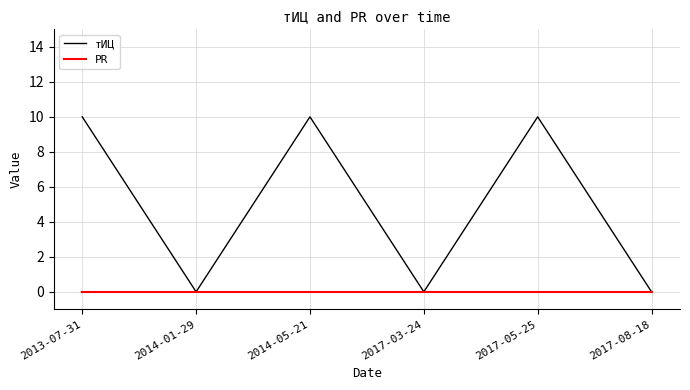

Which series has the widest spread of values?

тИЦ